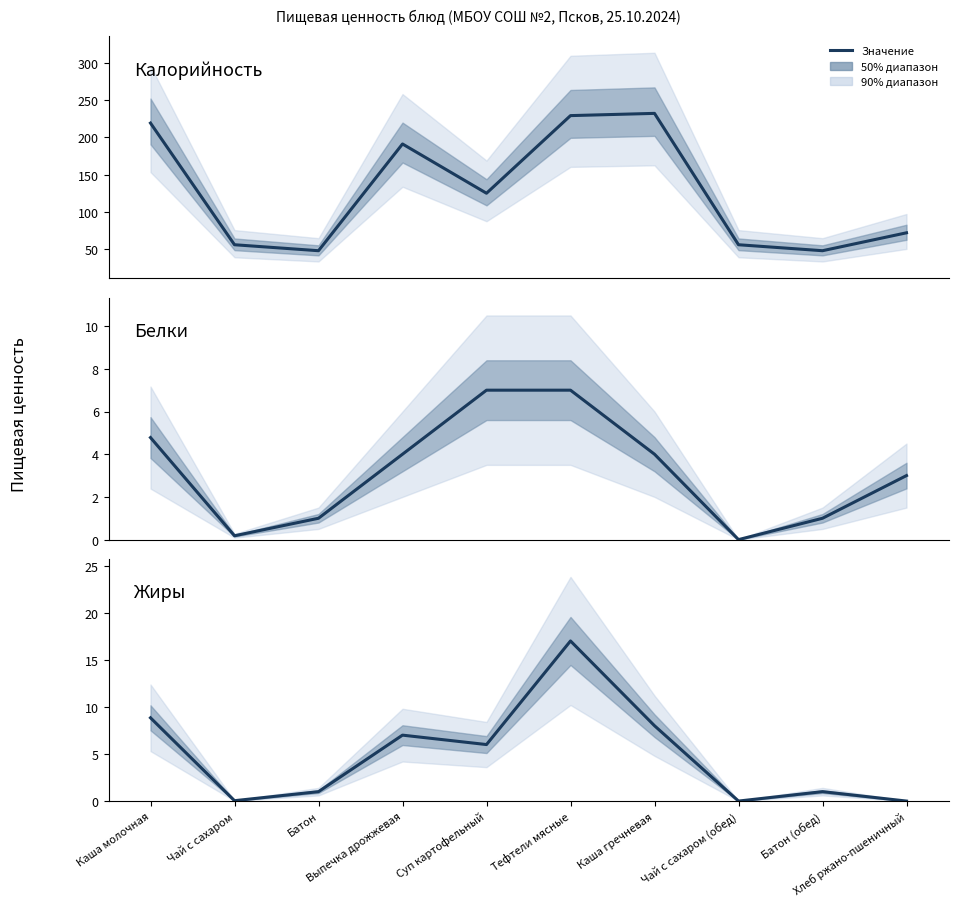

What is the sum of all Калорийность values?

1276.0